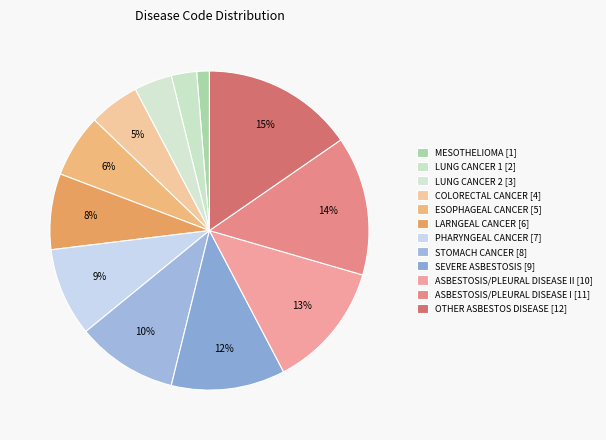

What is the smallest slice in the pie chart?

MESOTHELIOMA